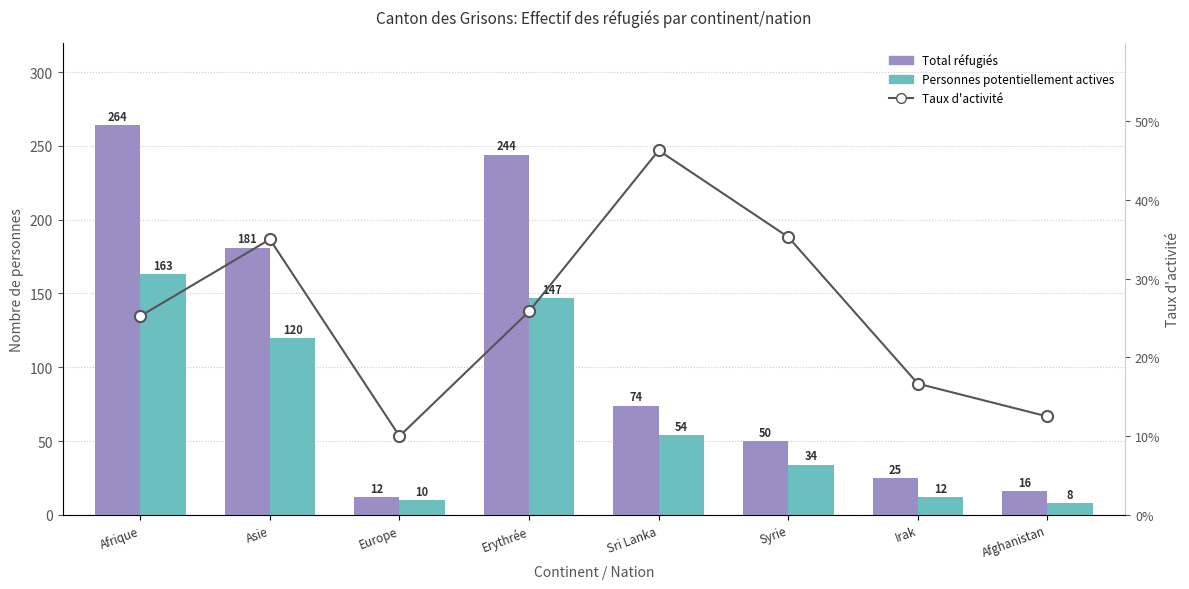

What is the label of the 2nd bar from the left?

Asie